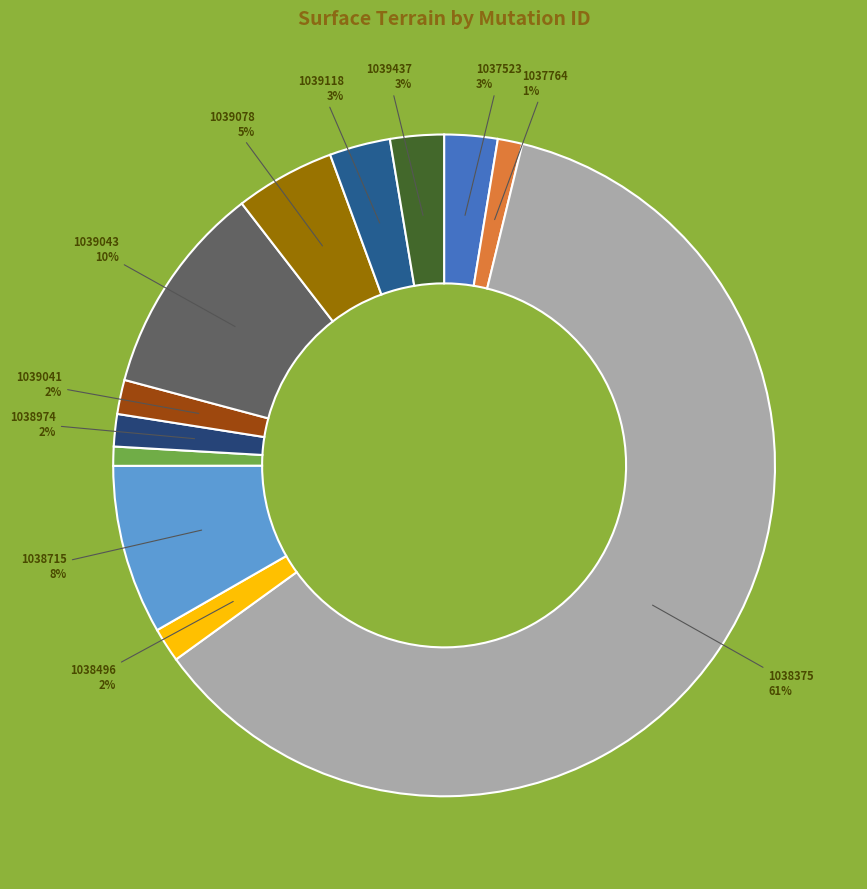

How many slices are in this pie chart?

12